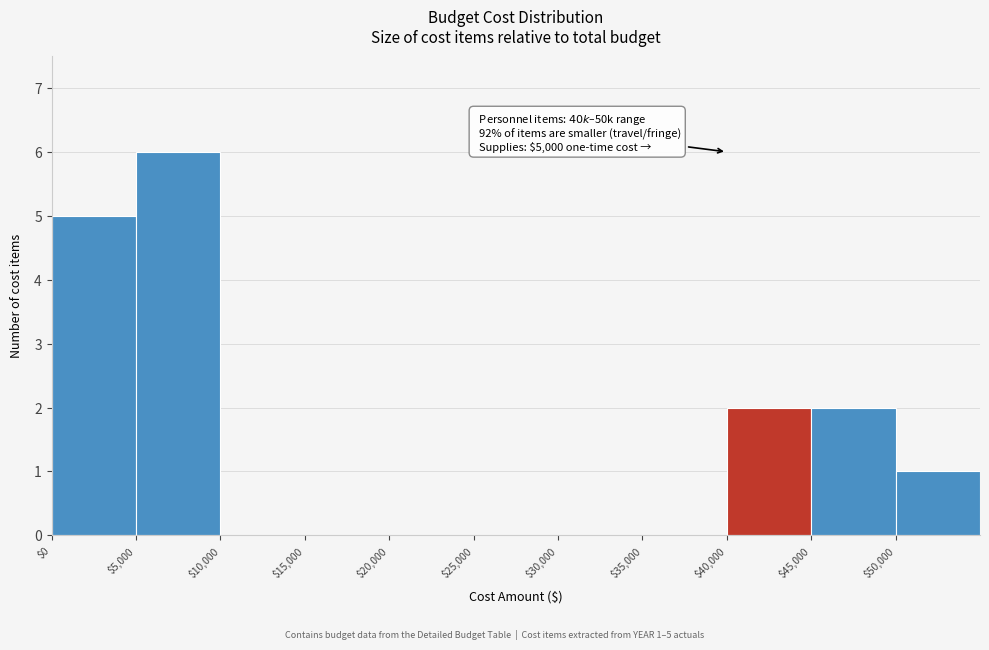

Over which range of the x-axis is the bar tallest?

5000 to 10000